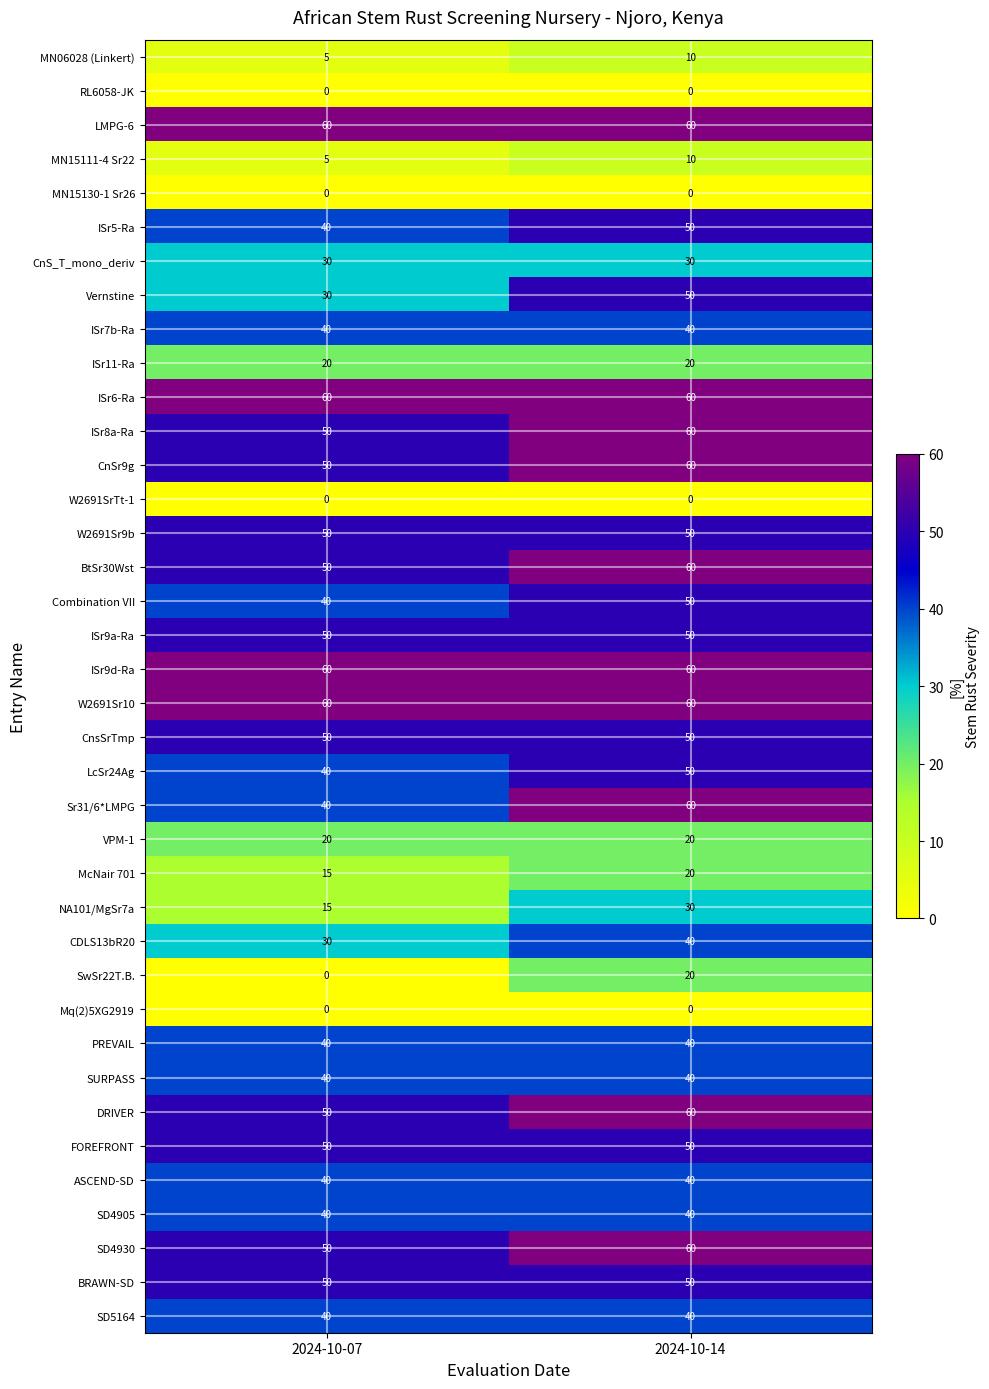

What is the sum of all ISr11-Ra values?

40